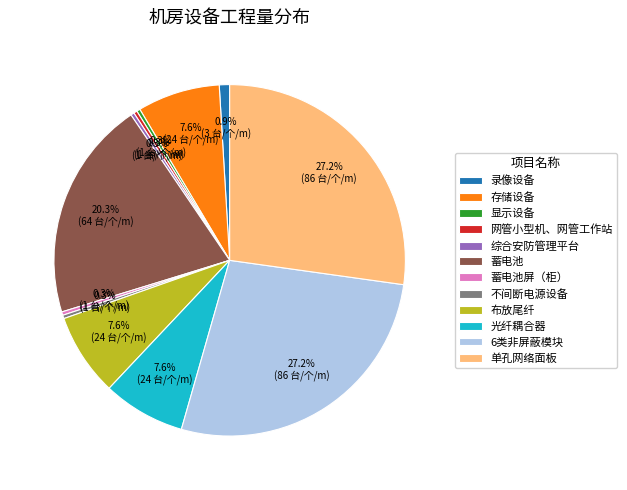

To the nearest percent, what is the combined percentage of 6类非屏蔽模块 and 网管小型机、网管工作站?

28%